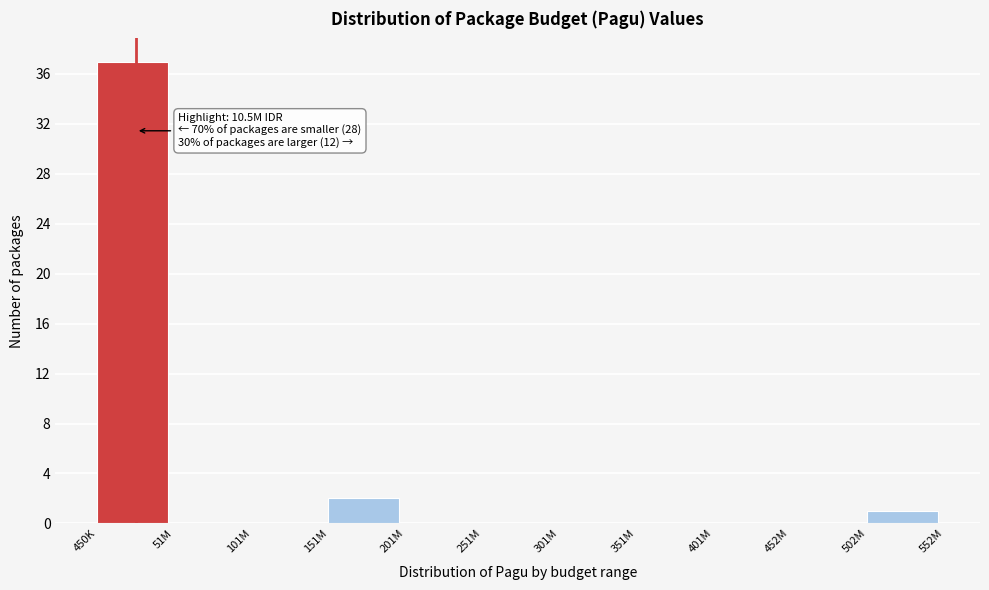

Reading left to right, what are all the values shown in this chart?

450K=37	51M=0	101M=0	151M=2	201M=0	251M=0	301M=0	351M=0	401M=0	452M=0	502M=1